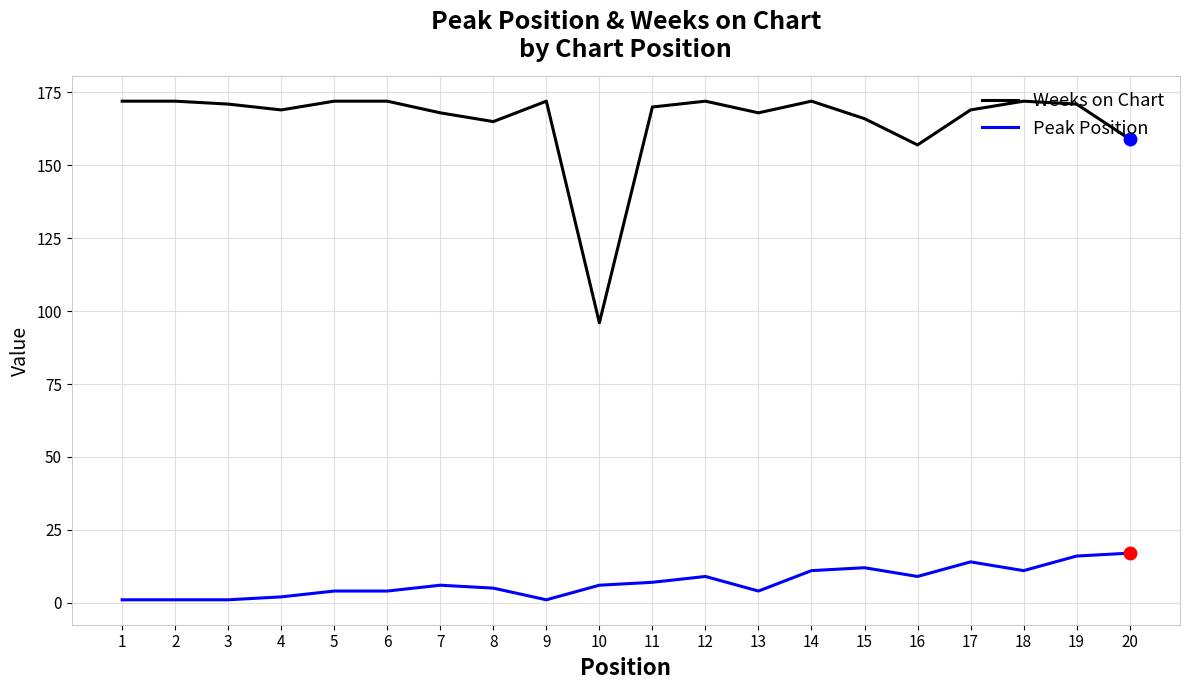

At how many categories does at least one series exceed 46?

20